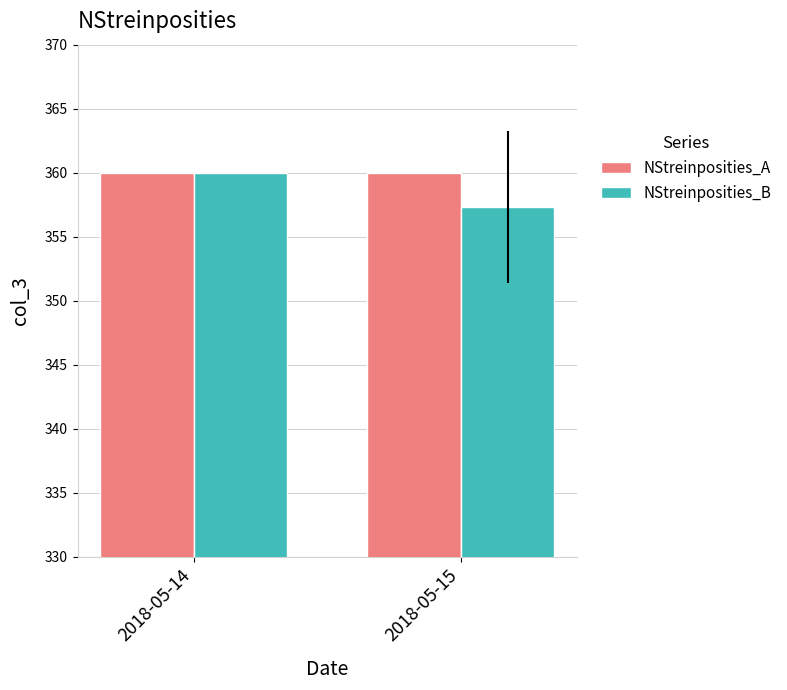

At which label is NStreinposities_B closest to 358?

2018-05-15